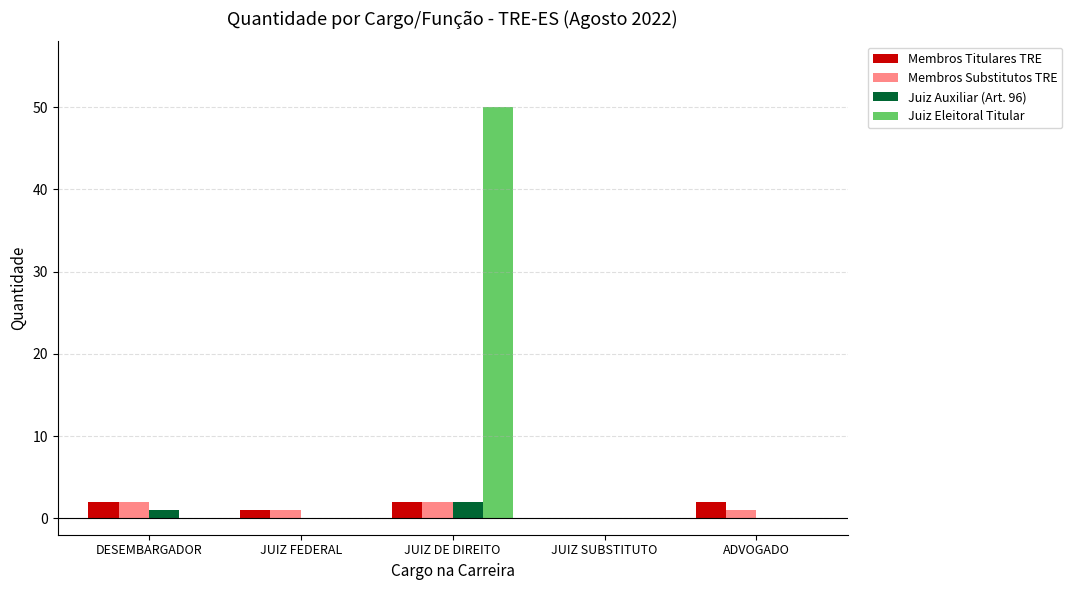

Reading right to left, what are all the values shown in this chart?

Membros Titulares TRE: ADVOGADO=2	JUIZ SUBSTITUTO=0	JUIZ DE DIREITO=2	JUIZ FEDERAL=1	DESEMBARGADOR=2
Membros Substitutos TRE: ADVOGADO=1	JUIZ SUBSTITUTO=0	JUIZ DE DIREITO=2	JUIZ FEDERAL=1	DESEMBARGADOR=2
Juiz Auxiliar (Art. 96): ADVOGADO=0	JUIZ SUBSTITUTO=0	JUIZ DE DIREITO=2	JUIZ FEDERAL=0	DESEMBARGADOR=1
Juiz Eleitoral Titular: ADVOGADO=0	JUIZ SUBSTITUTO=0	JUIZ DE DIREITO=50	JUIZ FEDERAL=0	DESEMBARGADOR=0